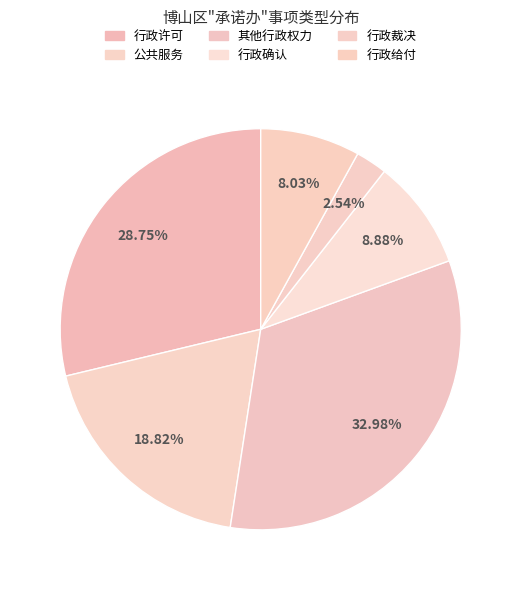

Is there a majority slice in this chart?

No